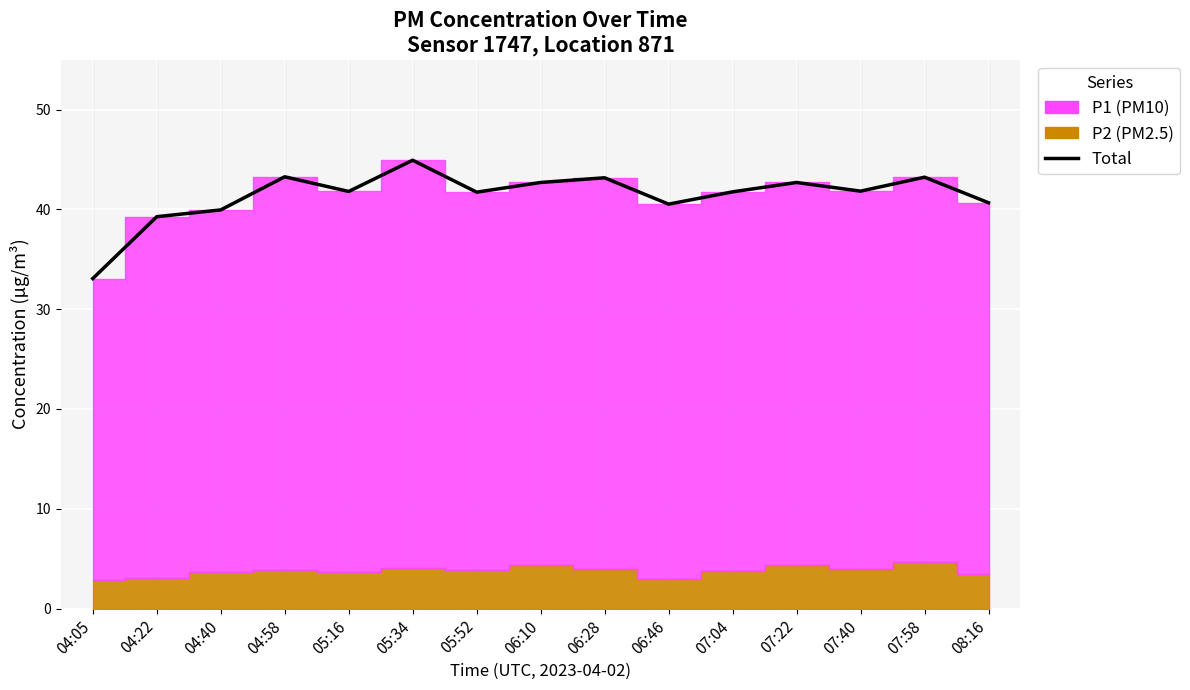

The chart shows a value of 44.9 at 05:34. True or false?

True